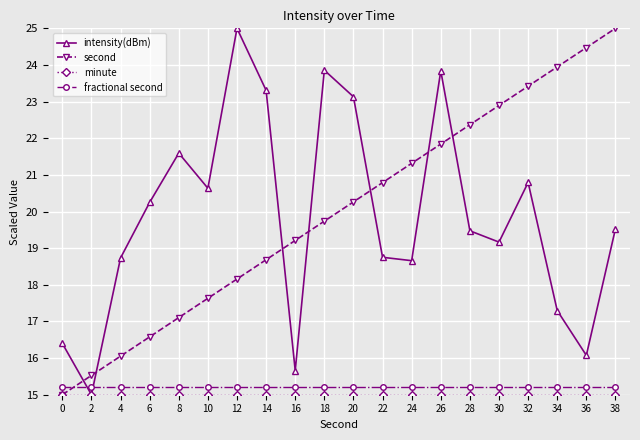

What is the value of the intensity(dBm) point at the 6th from the left?

20.6